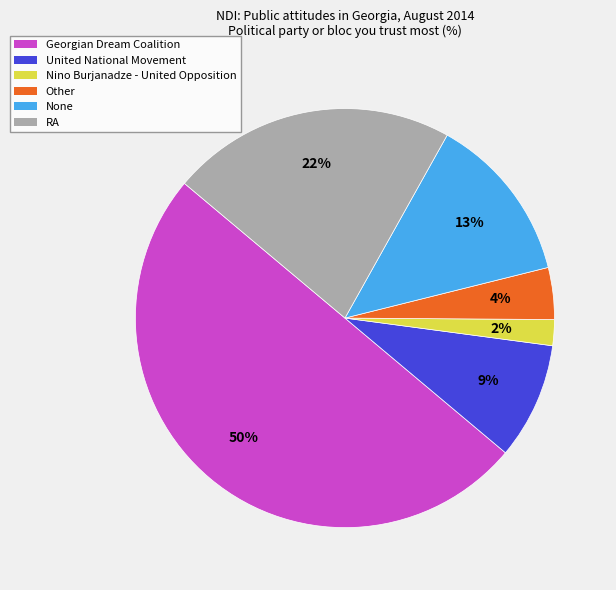

How many segments does this pie chart have?

6